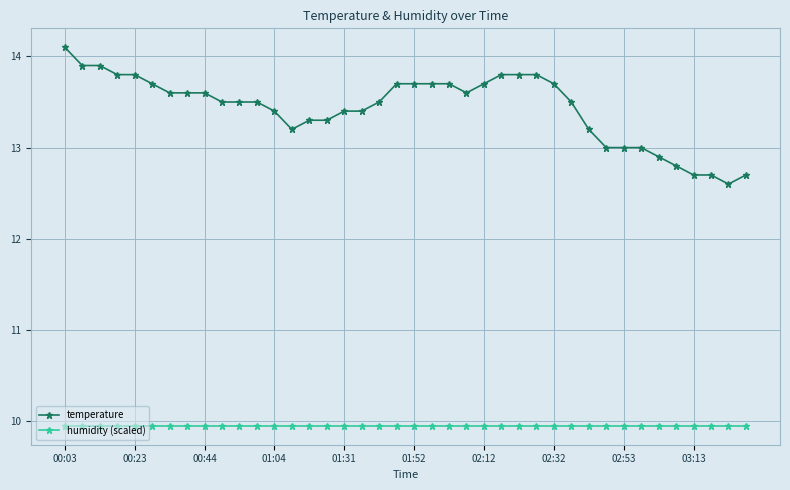

At how many categories does at least one series exceed 10?

40